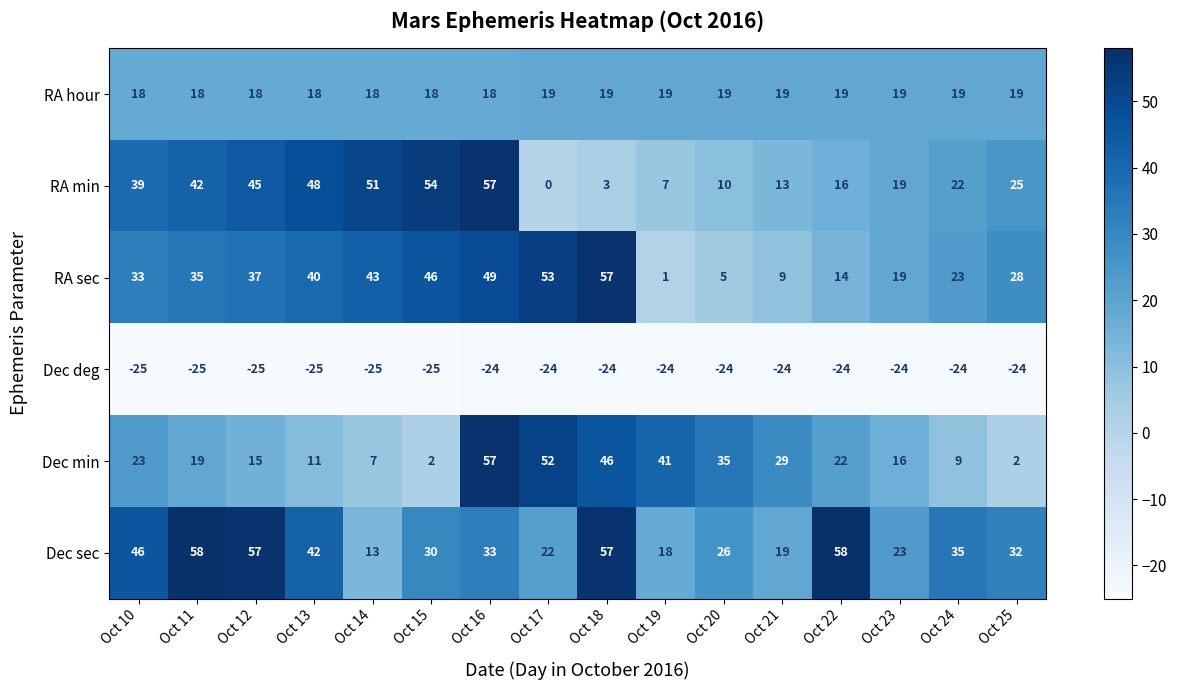

Which series has the widest spread of values?

RA min